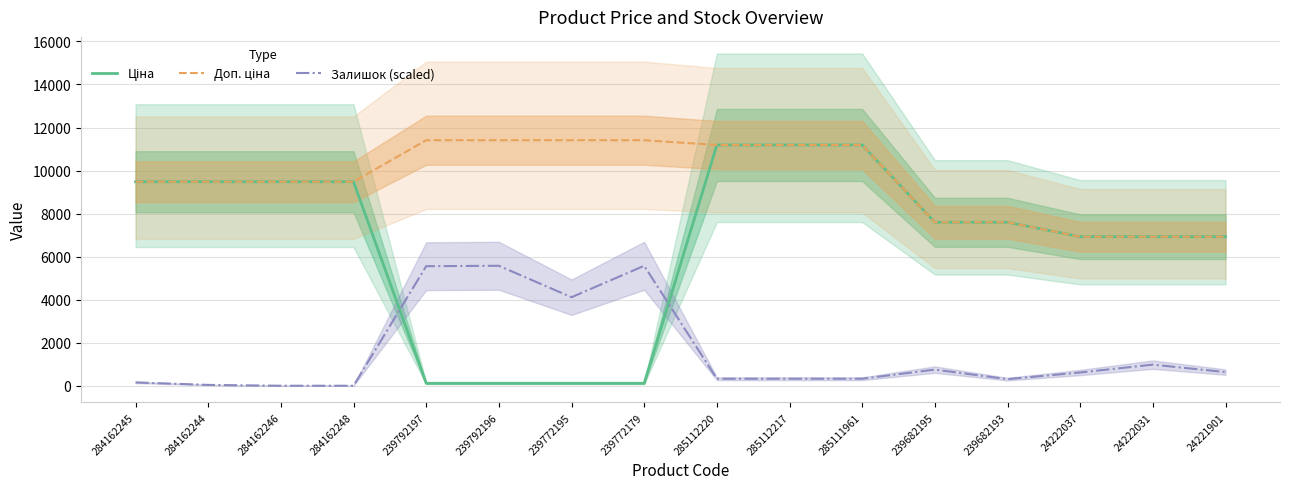

Does the chart have visible grid lines?

Yes